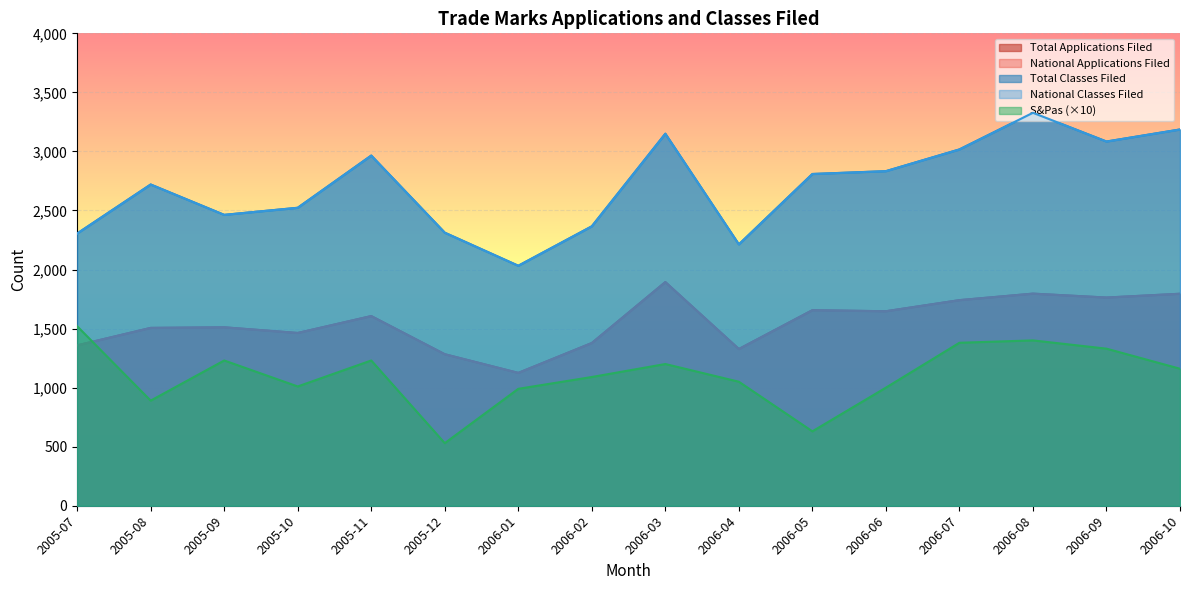

Is it true that Total Classes Filed equals 5416 at 2006-03?

False